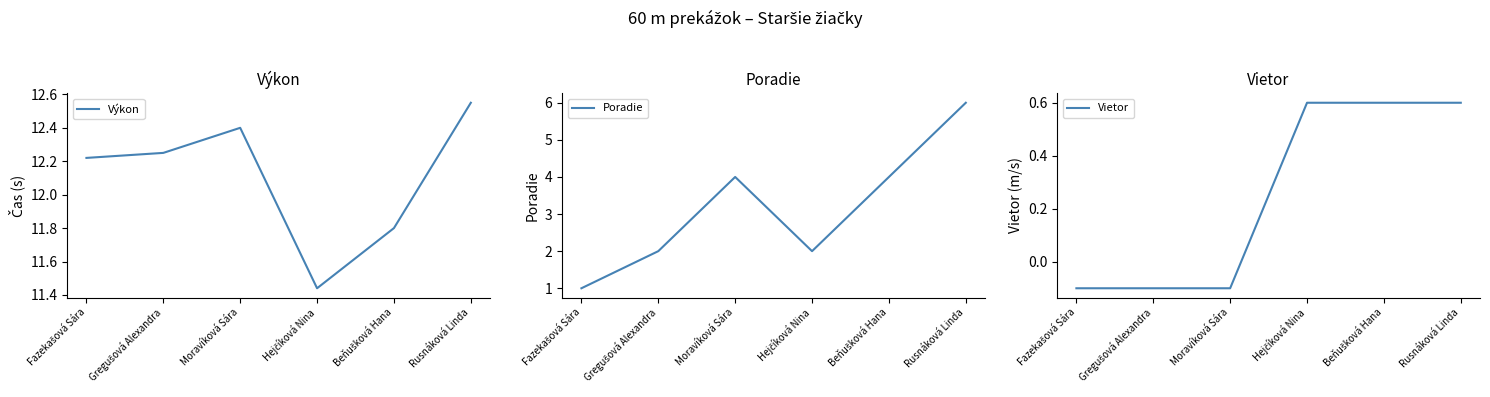

How many lines are shown in the chart?

3